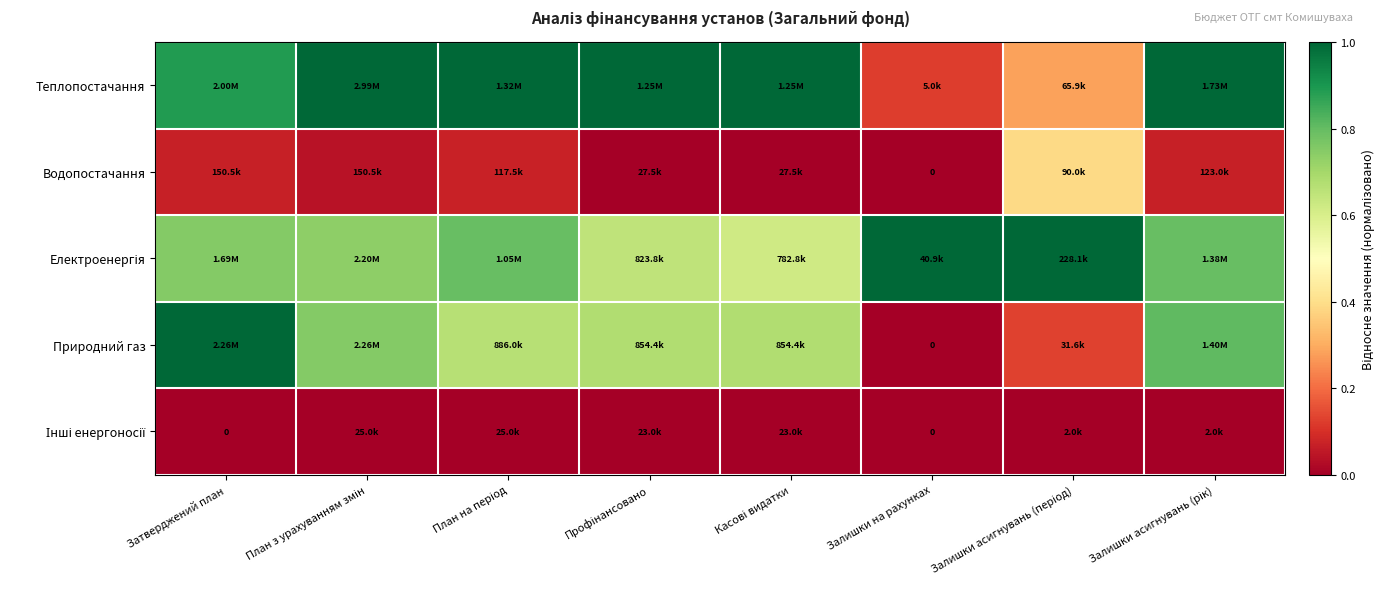

How many categories are shown in the chart?

8